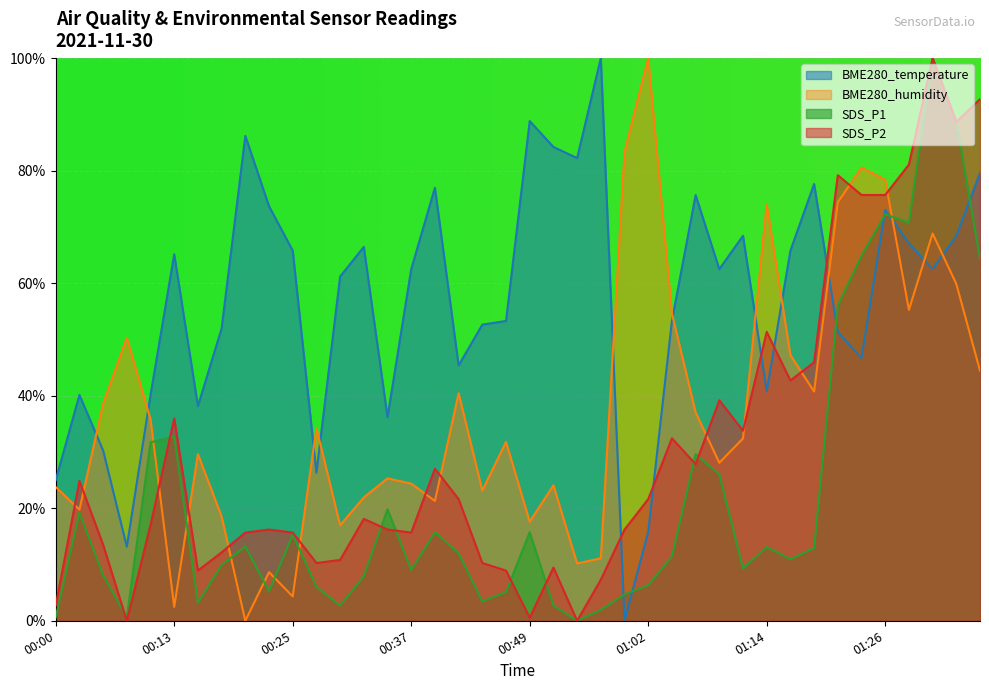

What is the label of the 8th point from the right?

01:19